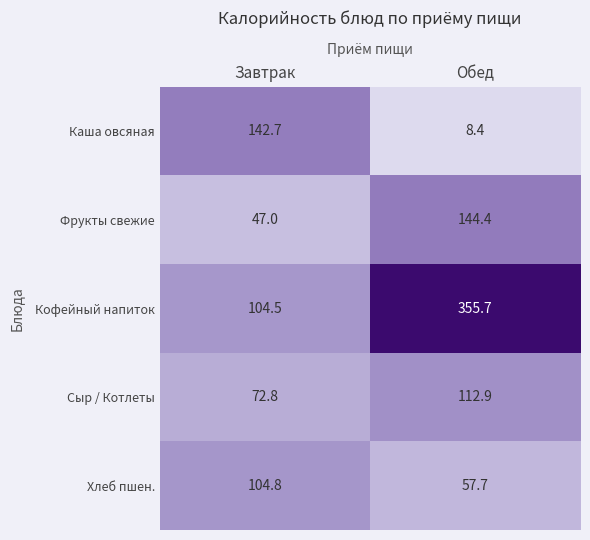

What is the difference between the highest and lowest values at Завтрак?

95.7